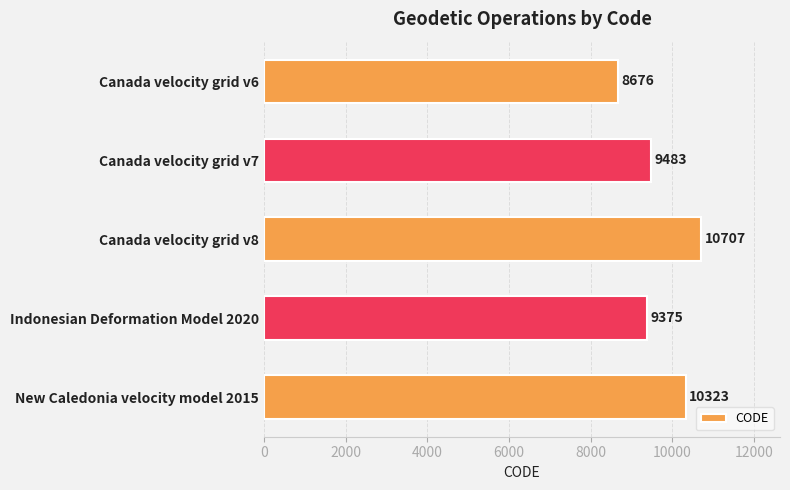

Reading top to bottom, list all the values displayed in this chart.

8676	9483	10707	9375	10323